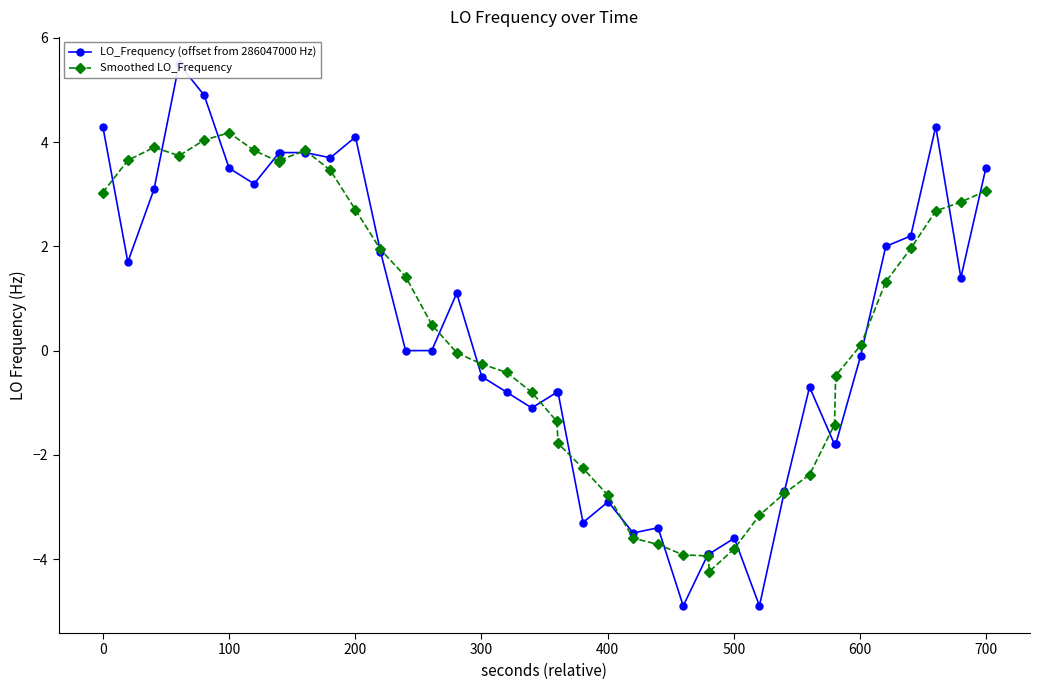

How many values in the Smoothed LO_Frequency series are below 0?

19